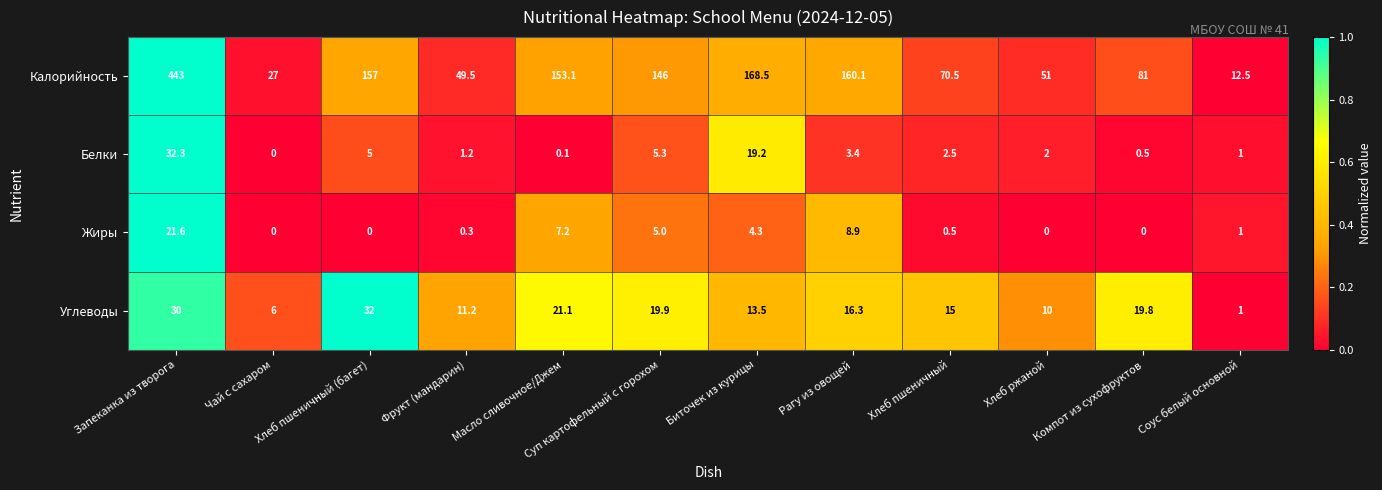

True or false: Белки has a value of 1.7 at Соус белый основной.

False